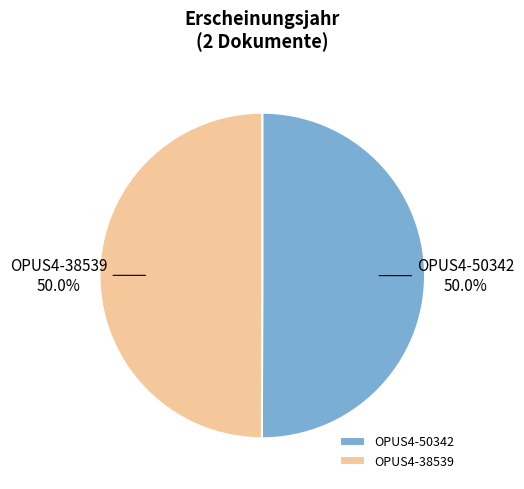

Do OPUS4-50342 and OPUS4-38539 together represent more than half of the pie?

Yes